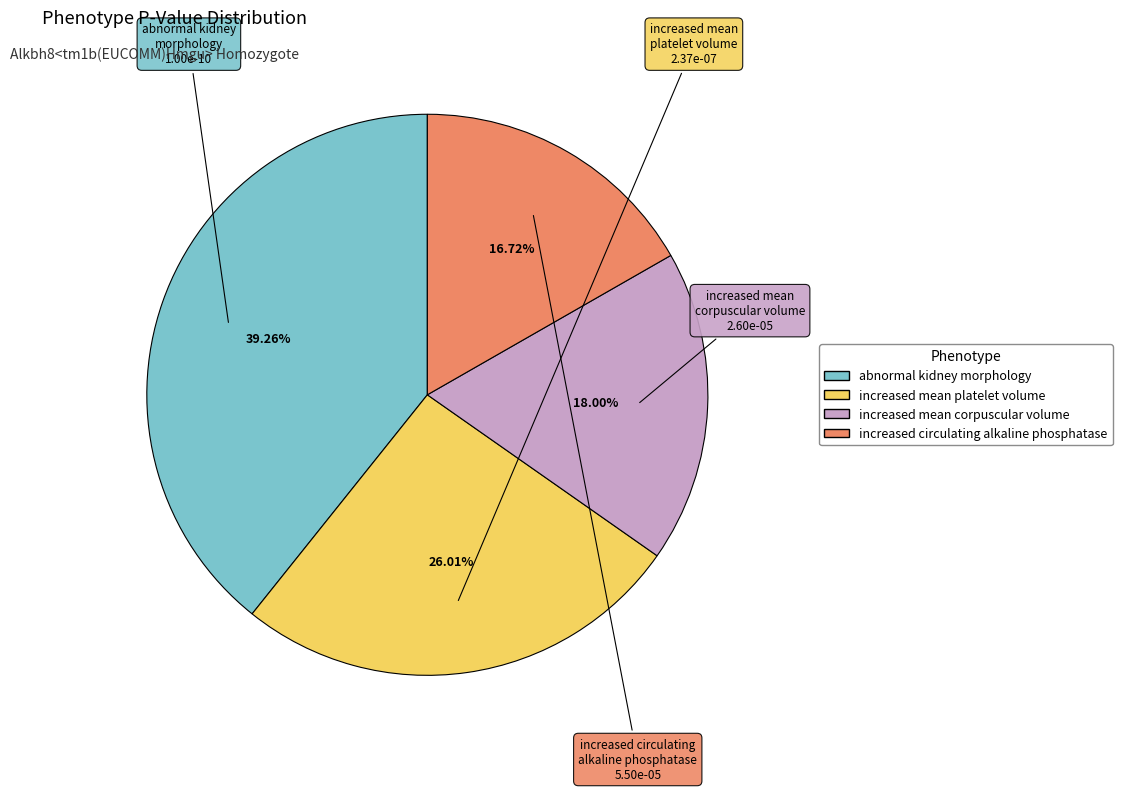

To the nearest percent, what is the difference between the largest and smallest slice percentages?

23%